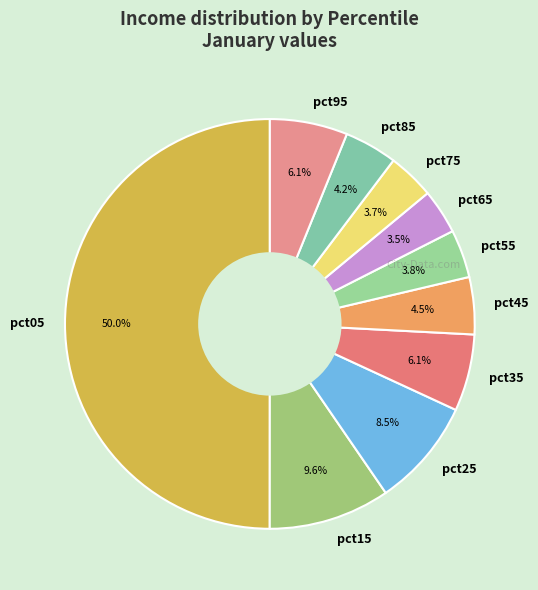

The pct25 slice represents 21% of the pie. True or false?

False